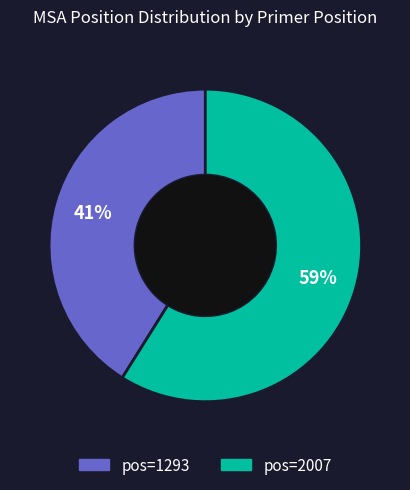

To the nearest percent, what is the difference between the largest and smallest slice percentages?

18%